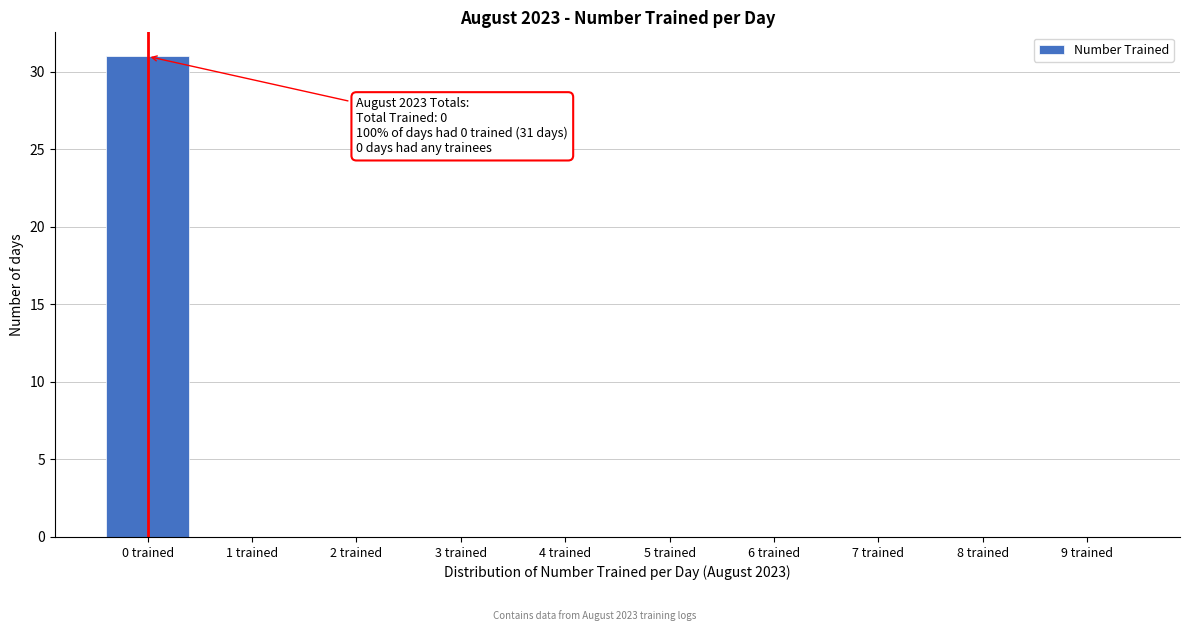

Reading right to left, list all the values displayed in this chart.

9 trained=0	8 trained=0	7 trained=0	6 trained=0	5 trained=0	4 trained=0	3 trained=0	2 trained=0	1 trained=0	0 trained=31